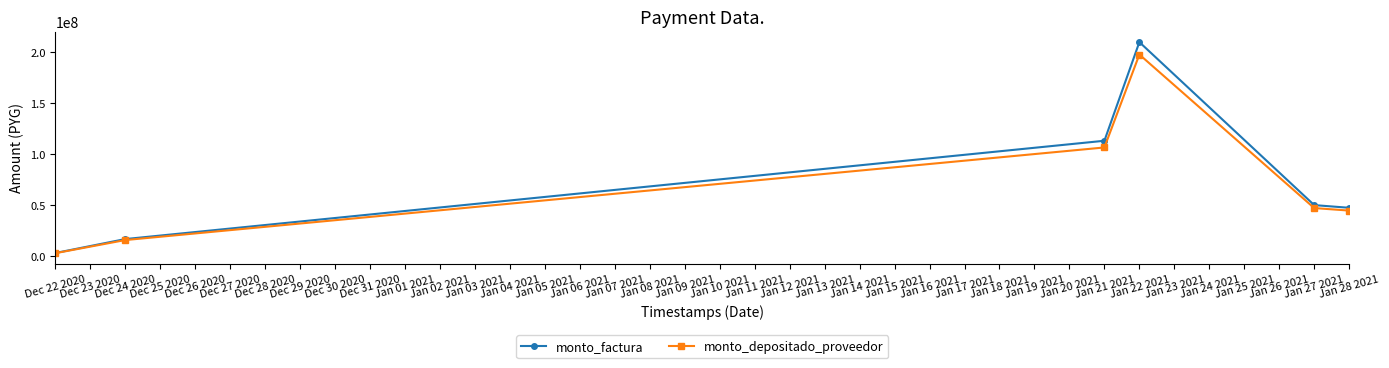

What is the value of the monto_depositado_proveedor point at the 4th from the left?

197793000